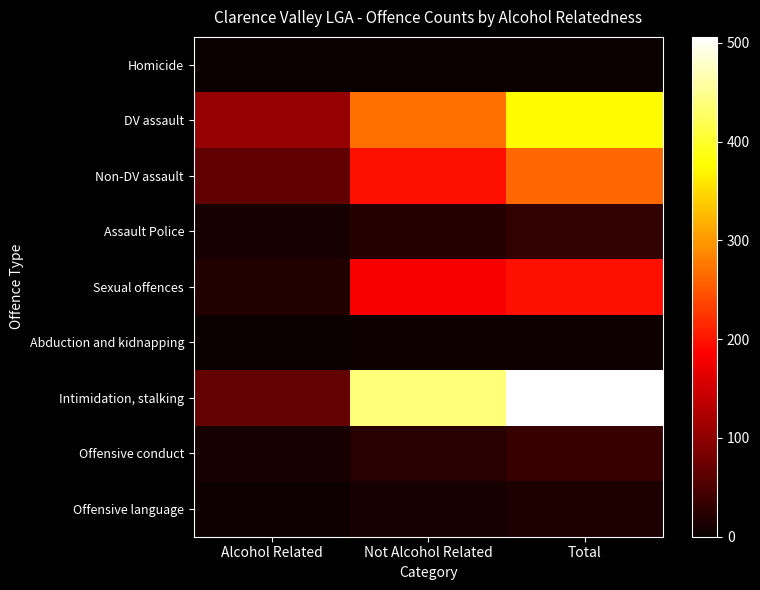

Which label corresponds to the largest value in the chart?

Total